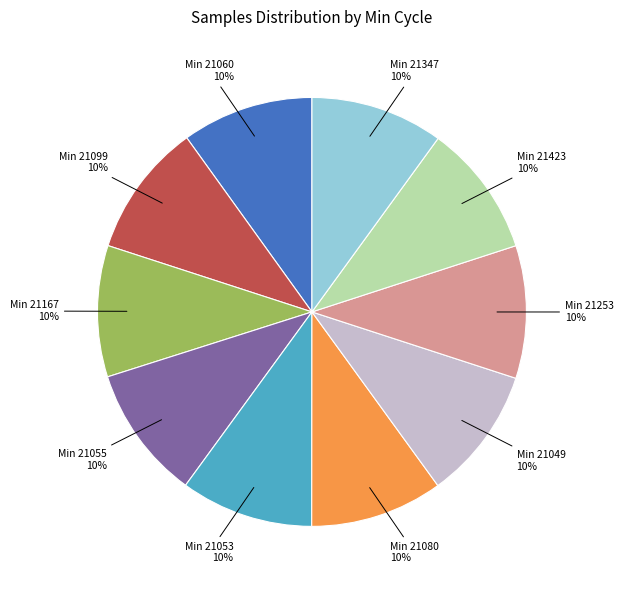

What percentage is the Min 21055 slice, to the nearest percent?

10%